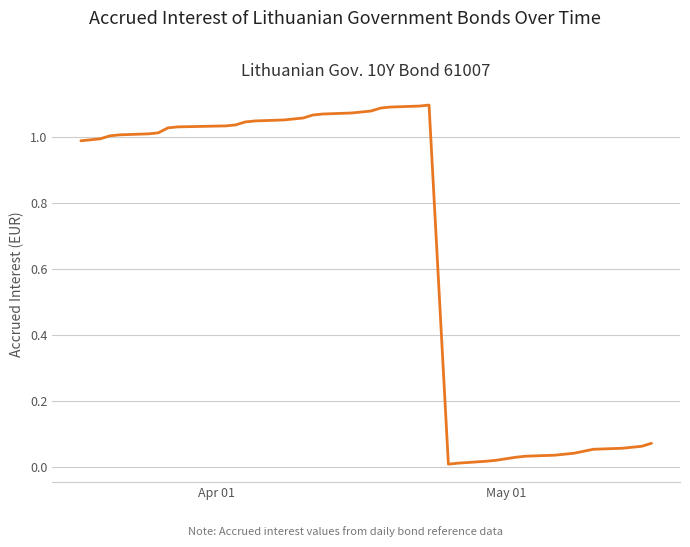

Does the chart display data point markers on the line(s)?

No